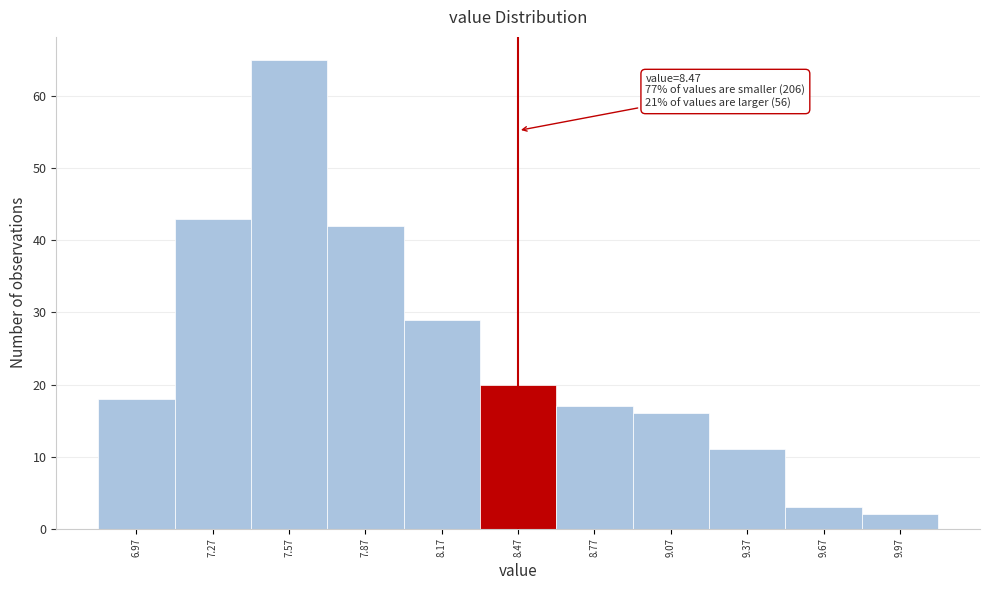

Over which range of the x-axis is the bar tallest?

7.42 to 7.72